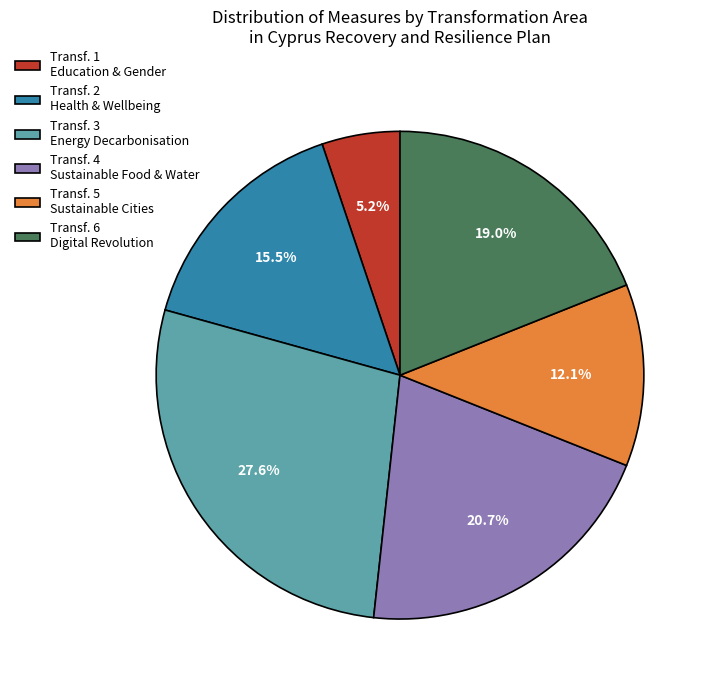

Approximately how many times larger is the value at Transf. 5 Sustainable Cities compared to Transf. 1 Education & Gender?

2.3